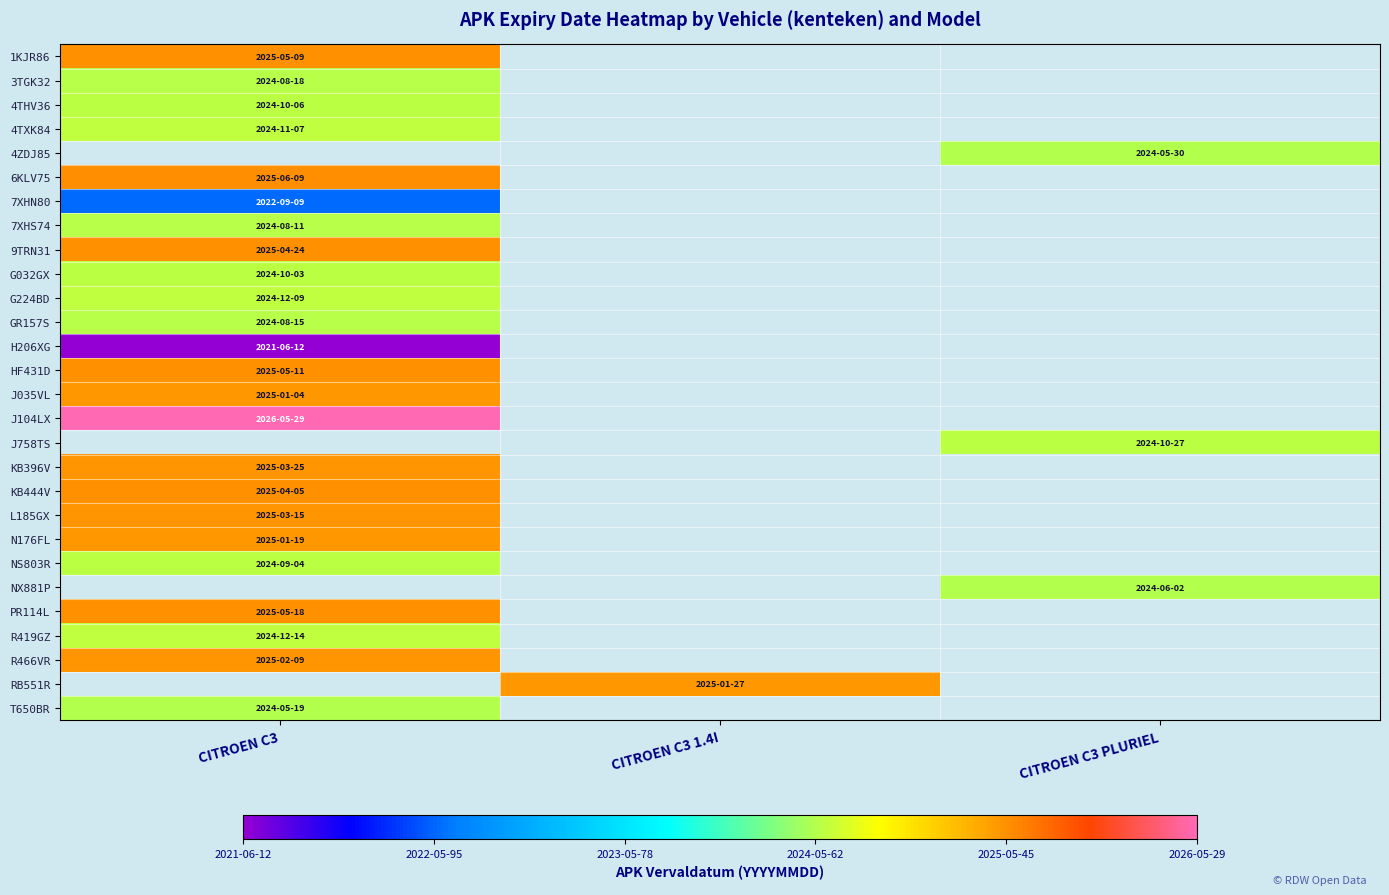

Between CITROEN C3 and CITROEN C3 PLURIEL, which is larger?

CITROEN C3 PLURIEL